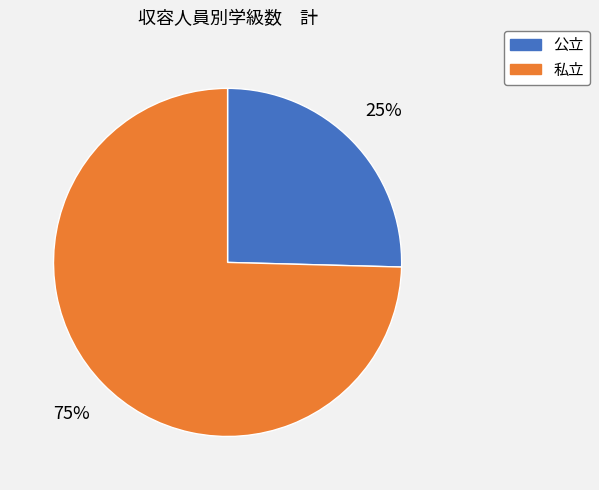

What percentage is the 公立 slice, to the nearest percent?

25%